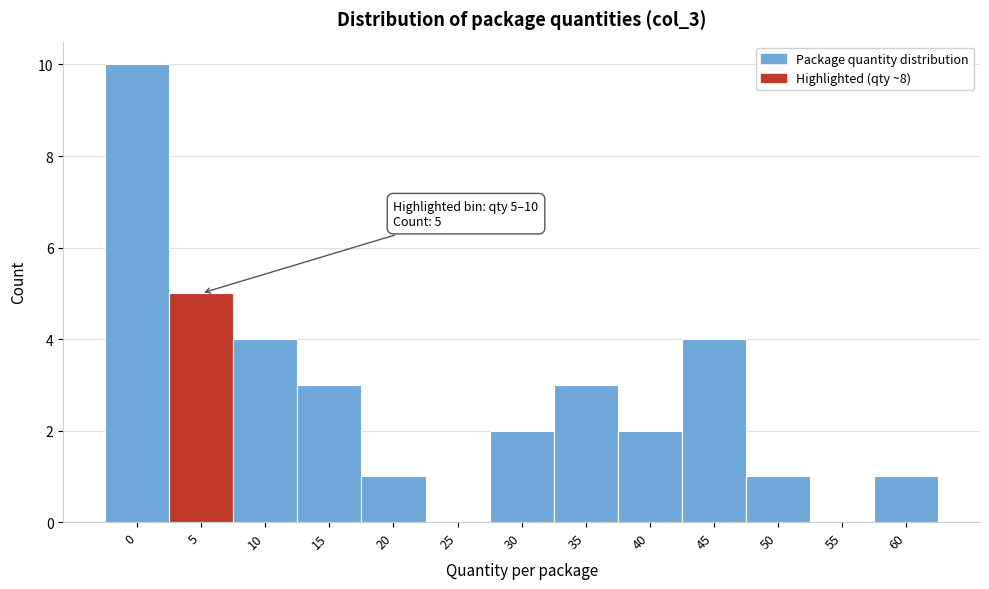

Reading left to right, extract all data points from this chart.

0=10	5=5	10=4	15=3	20=1	25=0	30=2	35=3	40=2	45=4	50=1	55=0	60=1